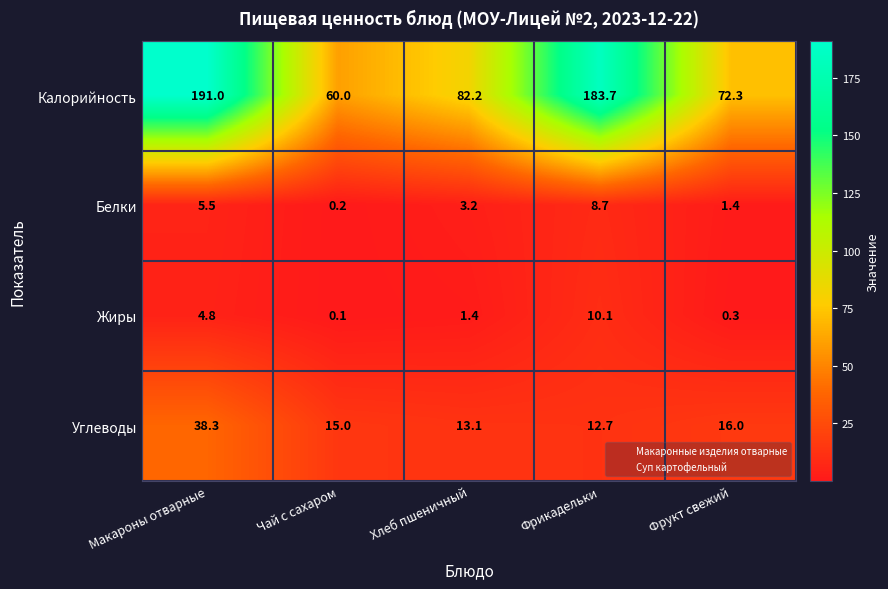

How many data points in Жиры are less than 1?

2